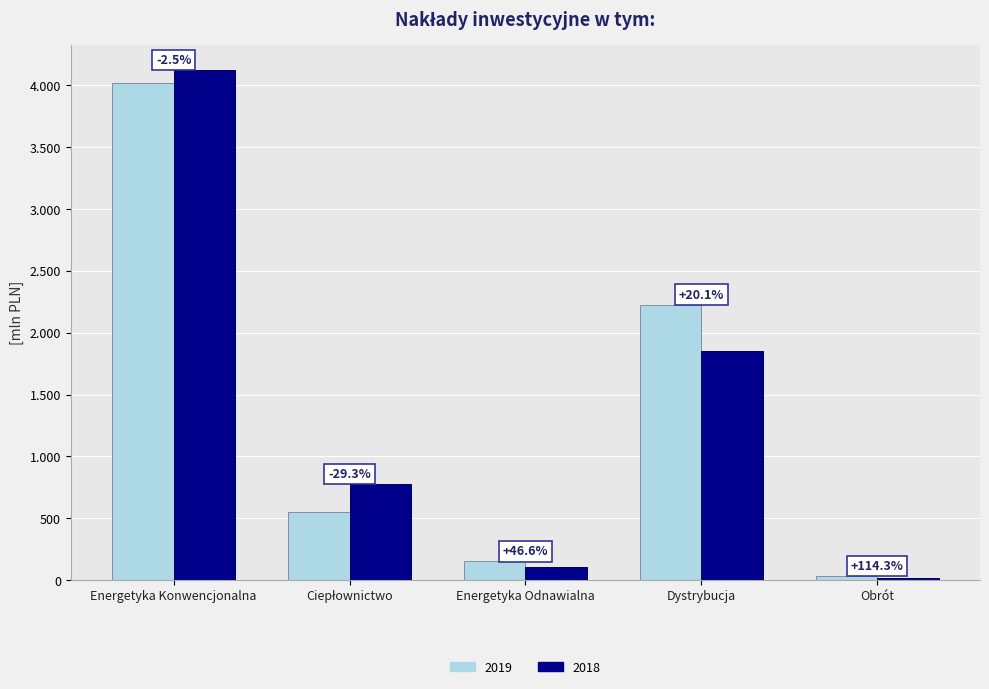

Between Dystrybucja and Energetyka Konwencjonalna, which is larger?

Energetyka Konwencjonalna